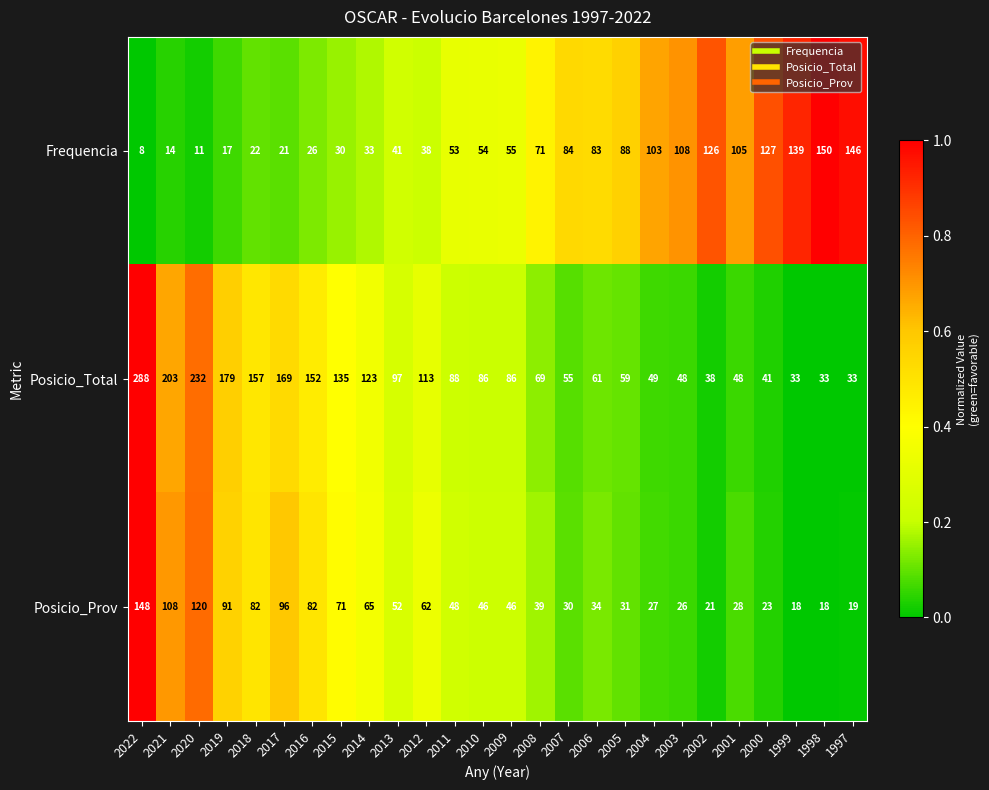

What is the average value of the Posicio_Total series?

103